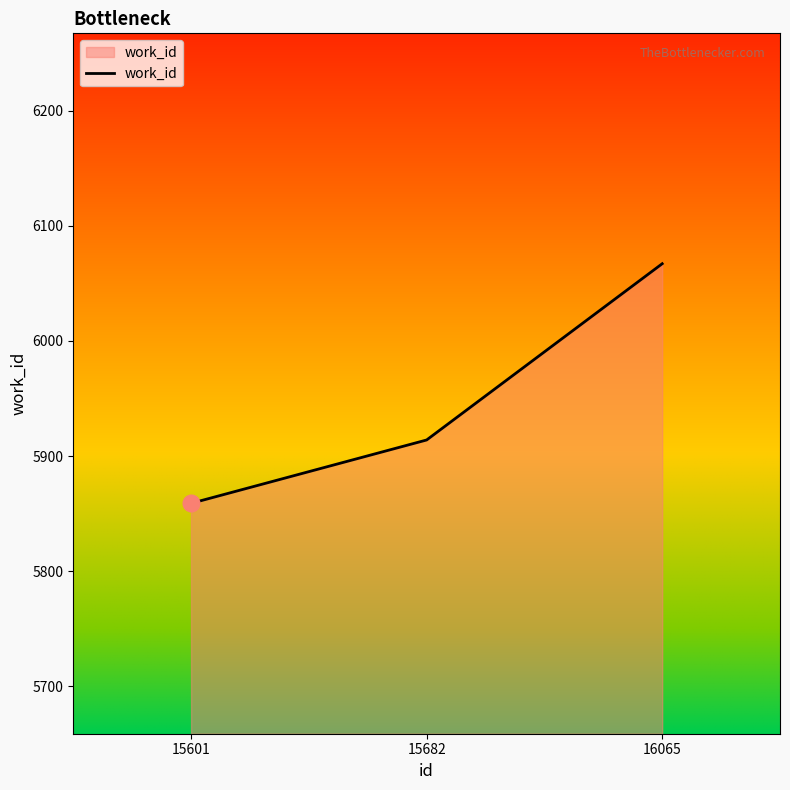

At which label is the value closest to 5963?

15682